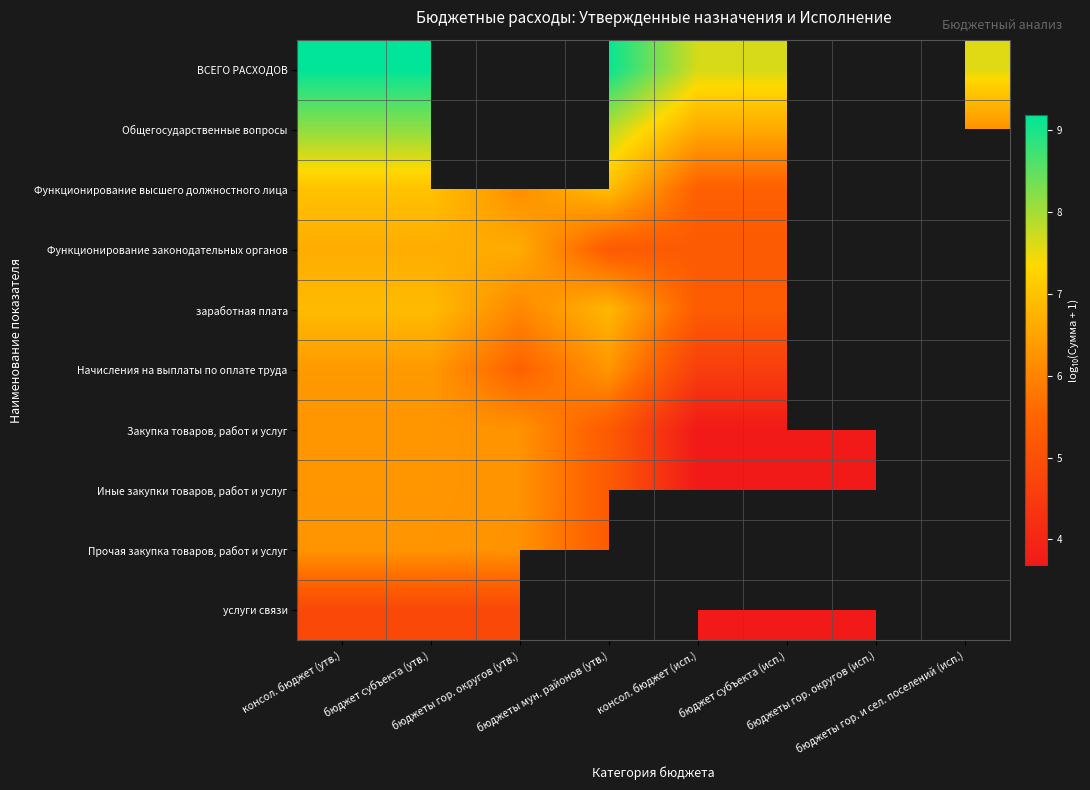

True or false: Общегосударственные вопросы has a value of 12.1 at бюджет субъекта (утв.).

False